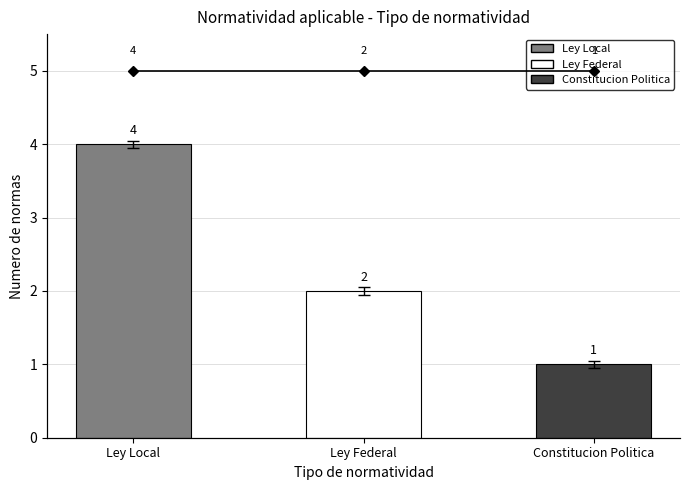

What is the spread (max minus min) of values at Ley Local?

1